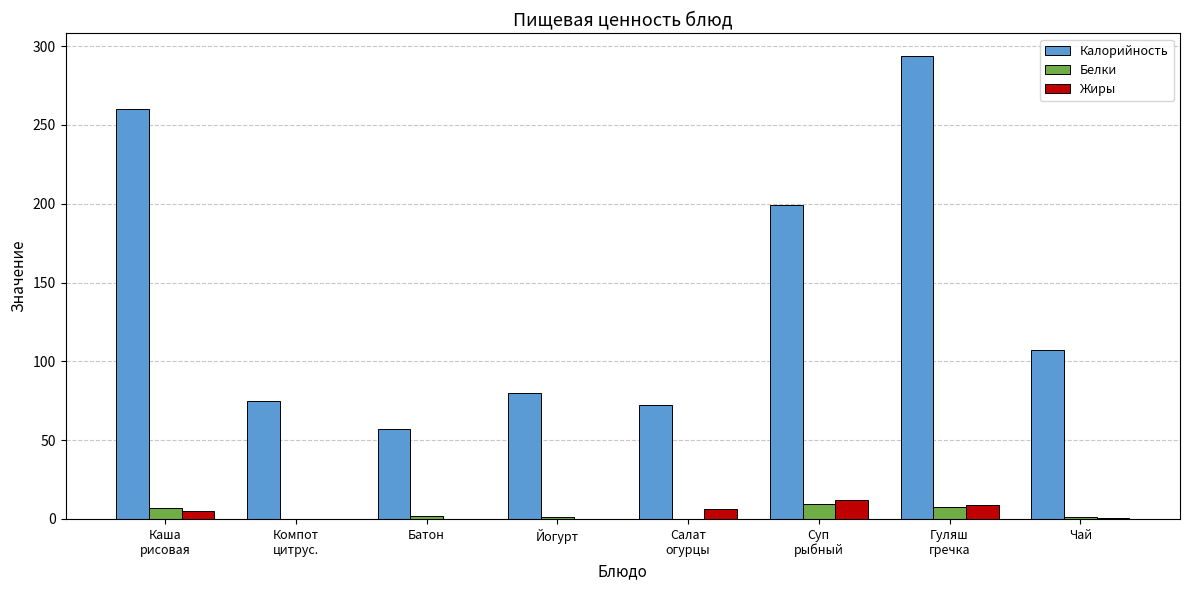

Which series has the largest total across all categories?

Калорийность